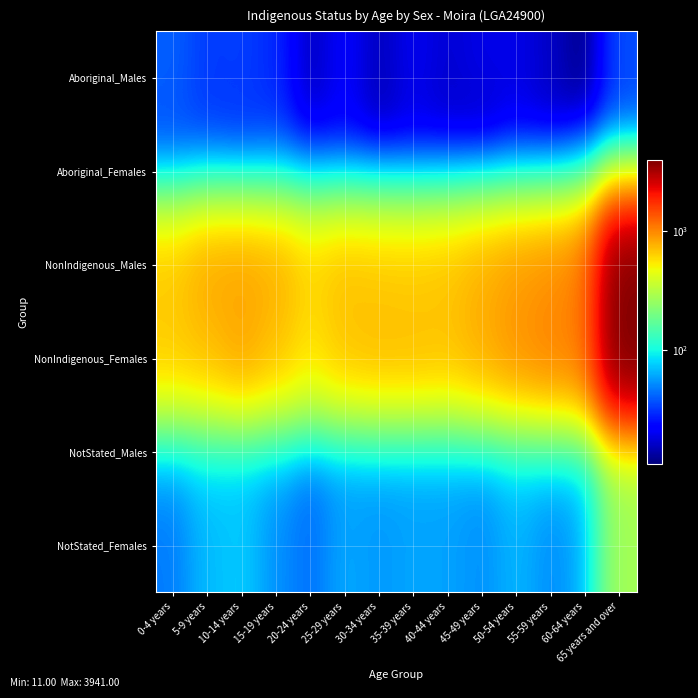

What is the difference between the highest and lowest values at 0-4 years?

626